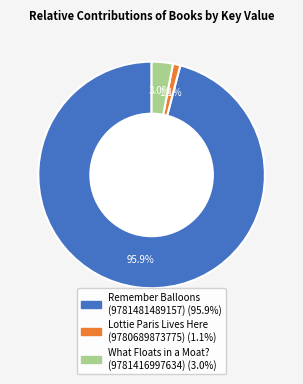

What percentage do Remember Balloons (9781481489157) and What Floats in a Moat? (9781416997634) together represent?

98.9%